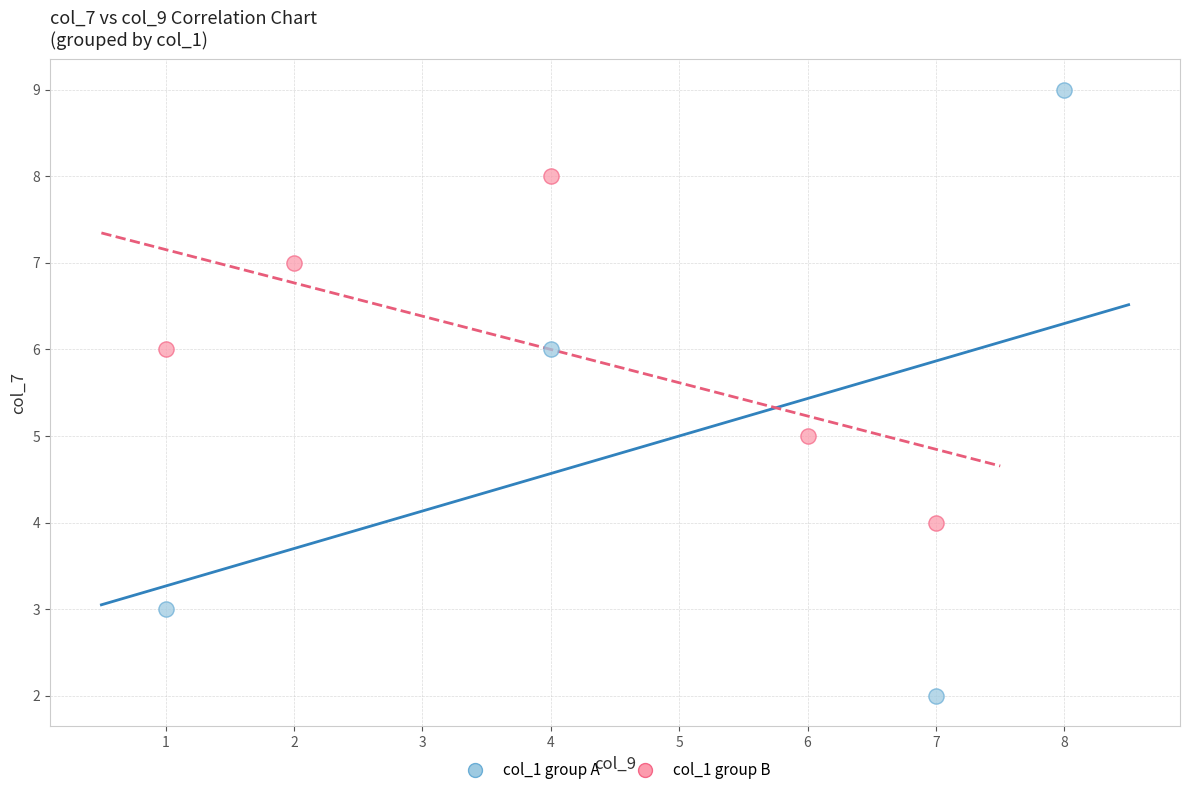

Which series has the largest Y range (max minus min)?

col_1 group A